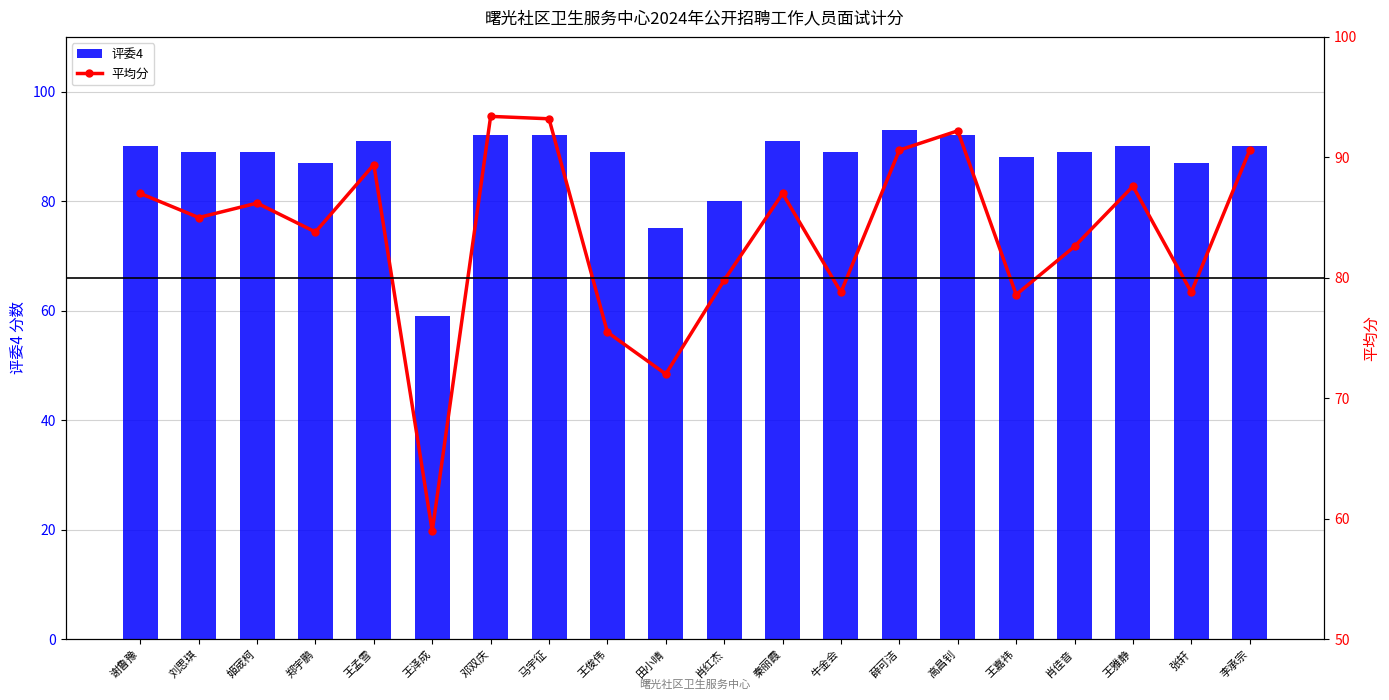

What is the difference between the 平均分 values at 王泽成 and 肖佳音?

23.6